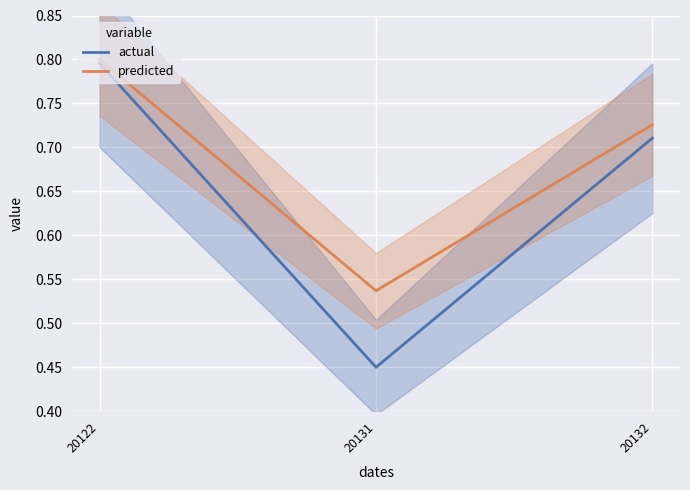

The value of actual at 20131 is 0.8. True or false?

False